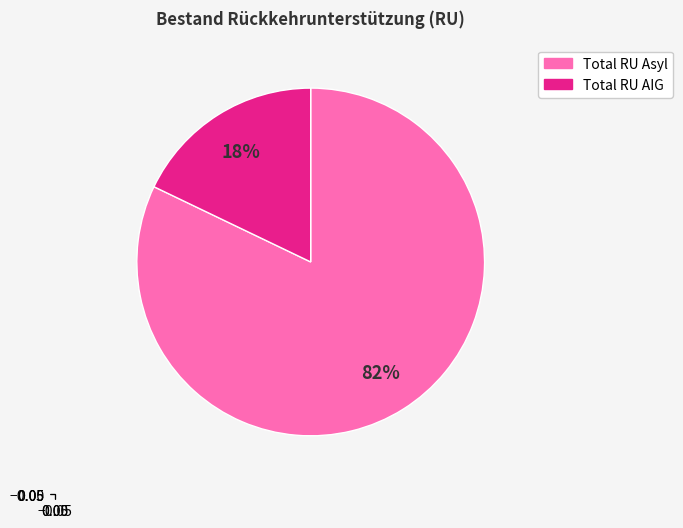

Is the sum of Total RU AIG and Total RU Asyl greater than half?

Yes